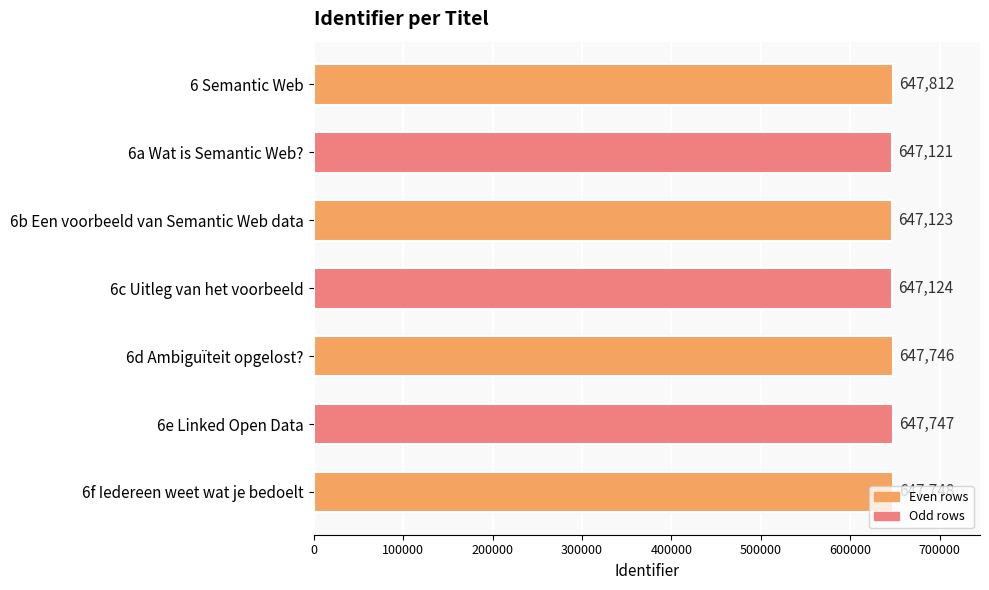

What is the label of the 6th bar from the top?

6e Linked Open Data